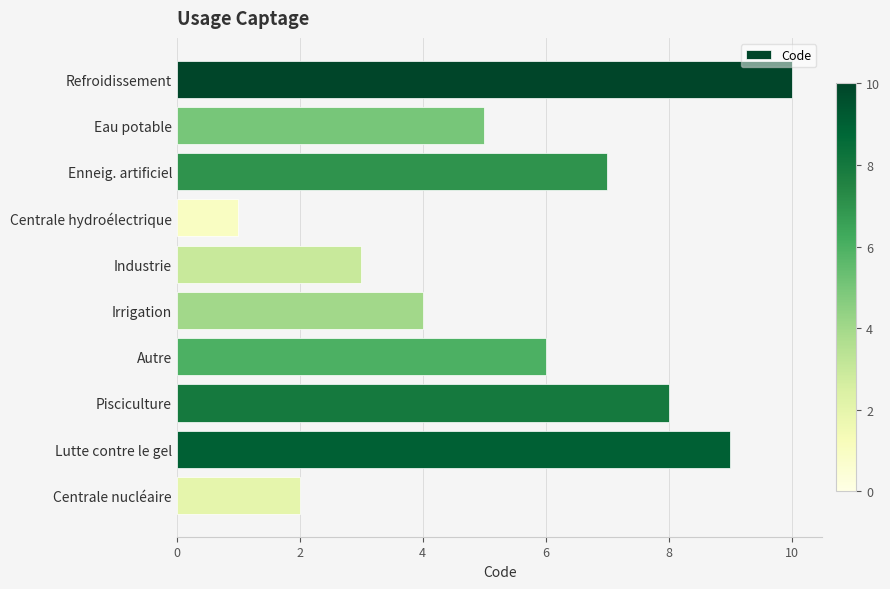

Is it true that the value at Autre is 3?

False